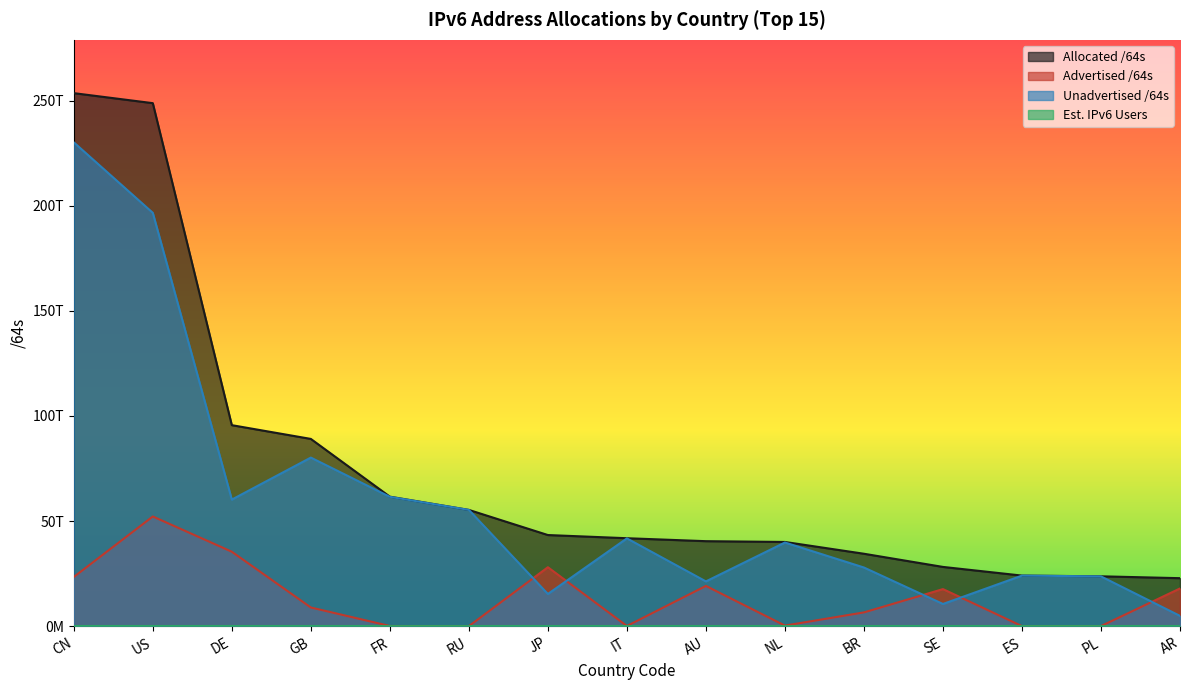

What is the label of the 14th point from the left?

PL